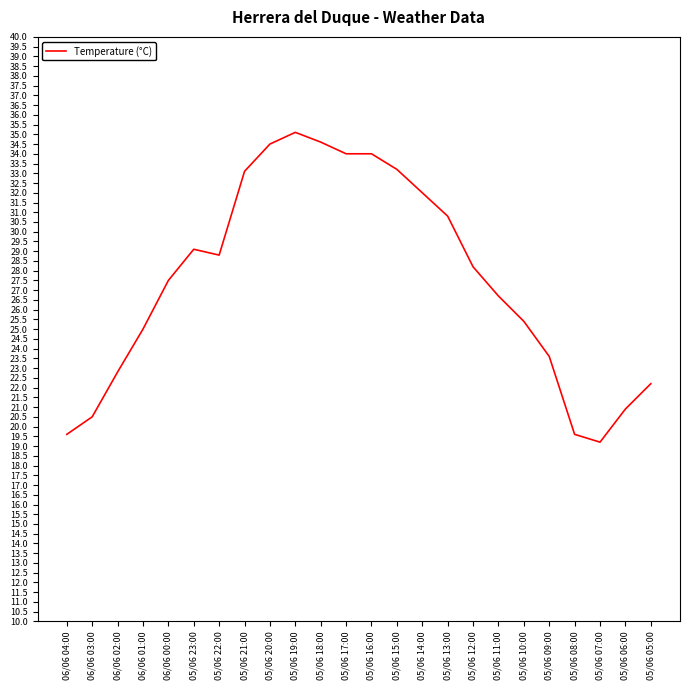

Is it true that the value at 05/06 22:00 is 10.6?

False